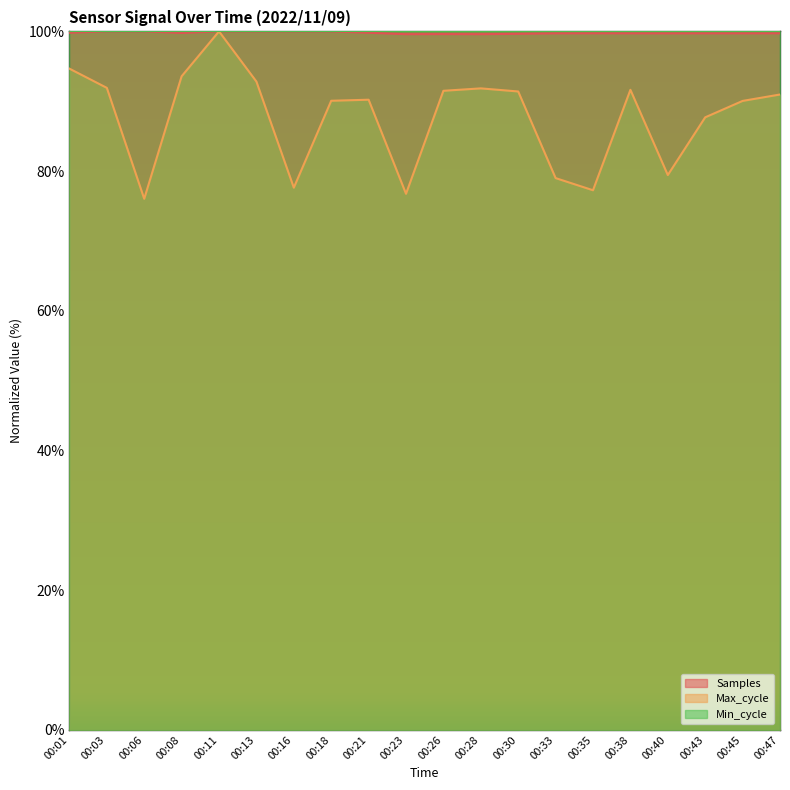

What is the sum of the Samples values at 00:16 and 00:23?

199.6